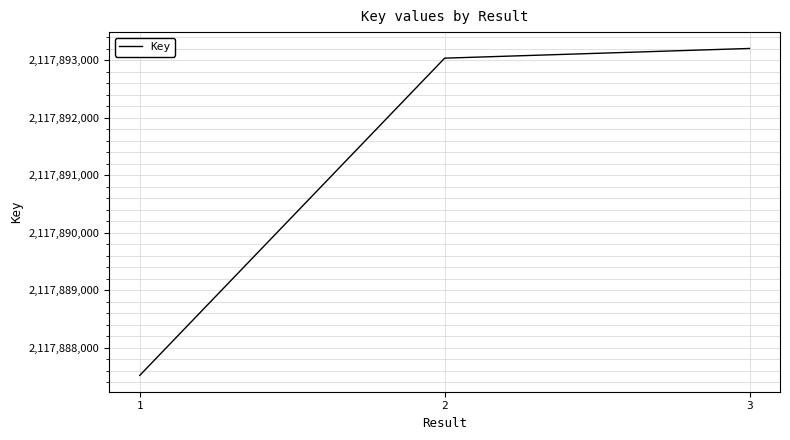

Read the value at 3.

2117893209